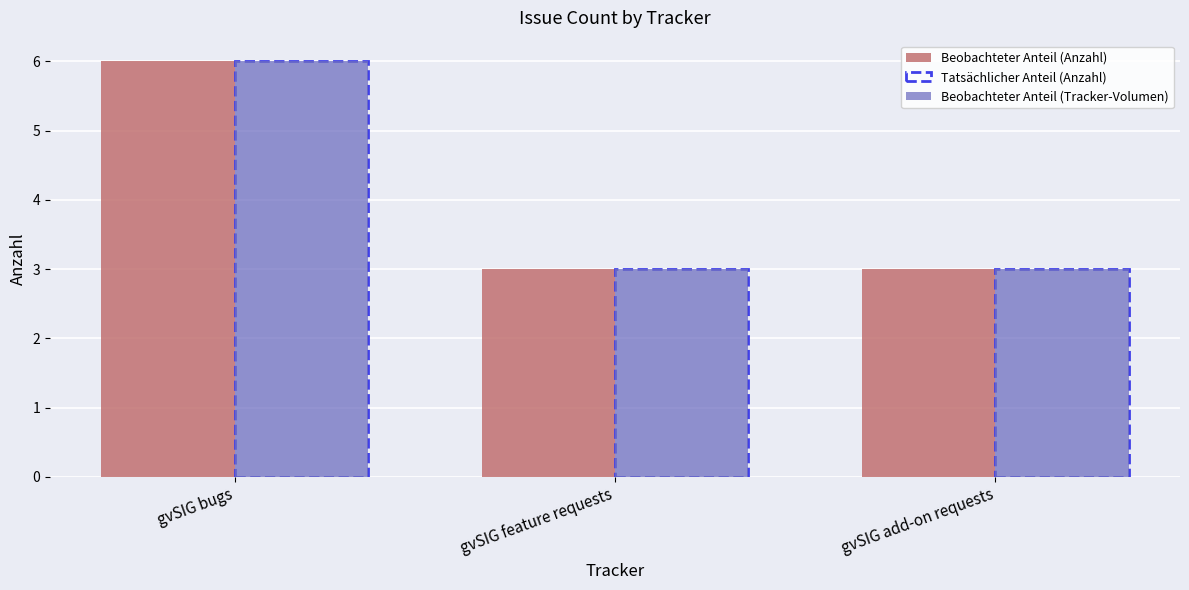

What is the minimum value shown in the chart?

3